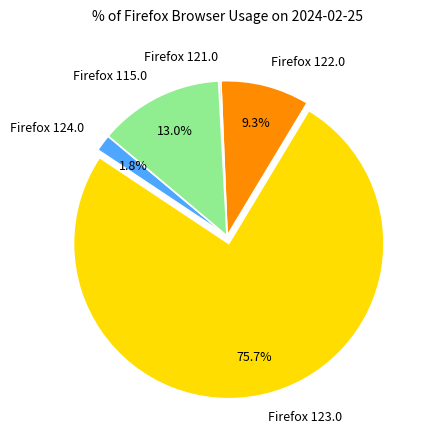

To the nearest percent, what is the combined percentage of Firefox 115.0 and Firefox 122.0?

22%